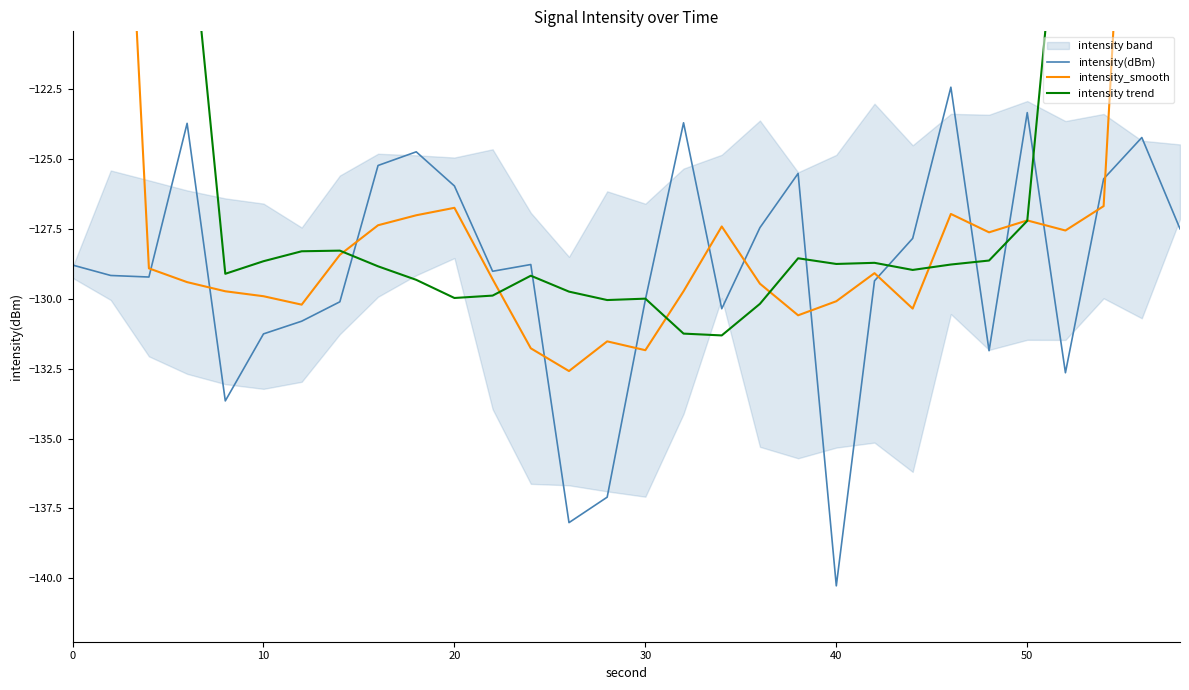

How many data points in intensity_smooth are above -128?

13